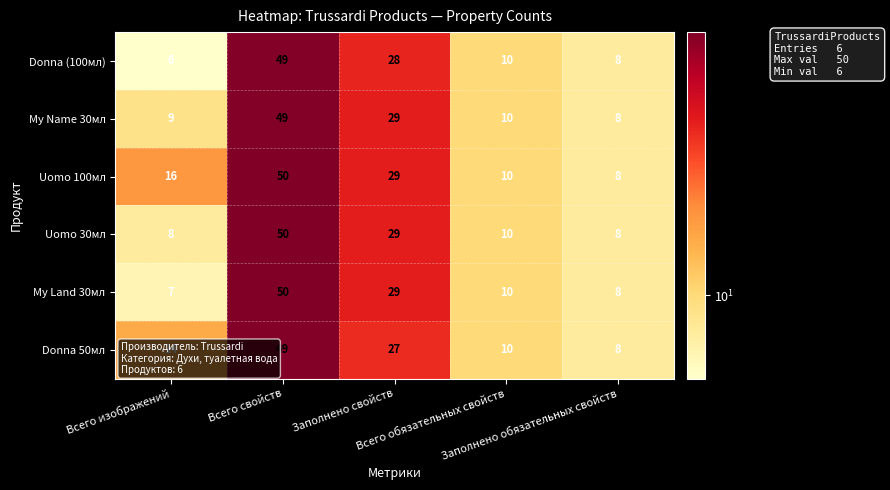

What is the minimum value for Uomo 30мл?

8